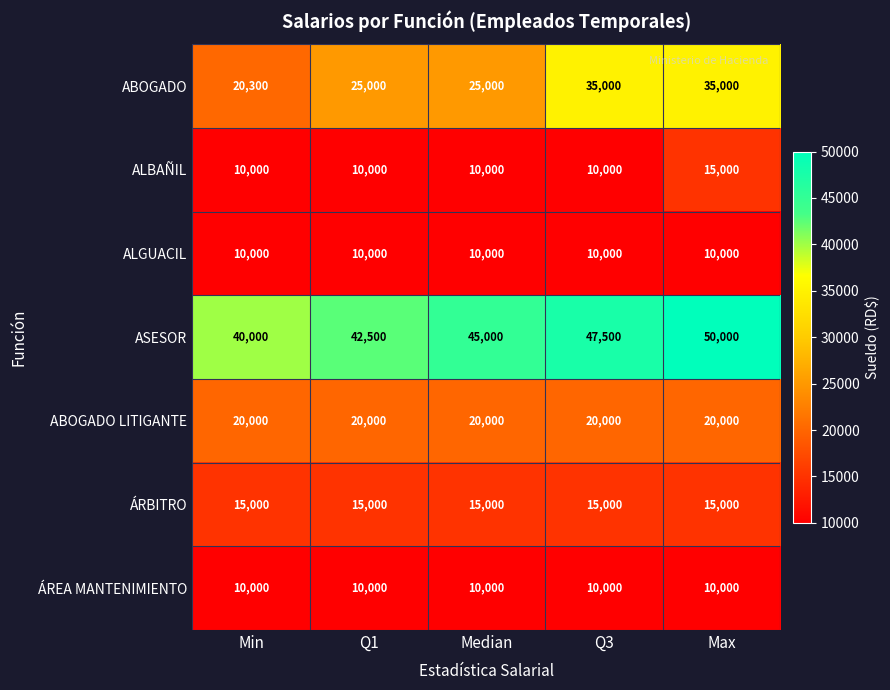

How many data points in ALBAÑIL are above 10000?

1